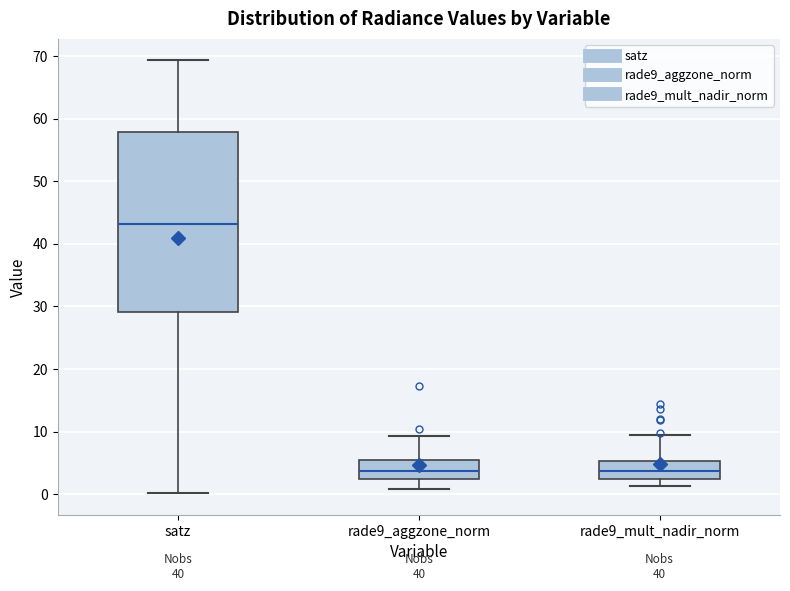

Reading left to right, read every box against the y-axis: the position of its median line, the range the box covers, and the ends of its whiskers. The values are not printed on the chart, so give them approximately, as read against the axis.

satz: median 43, box 29 to 58, whiskers 0 to 69
rade9_aggzone_norm: median 4, box 3 to 6, whiskers 1 to 9
rade9_mult_nadir_norm: median 4, box 2 to 5, whiskers 1 to 9